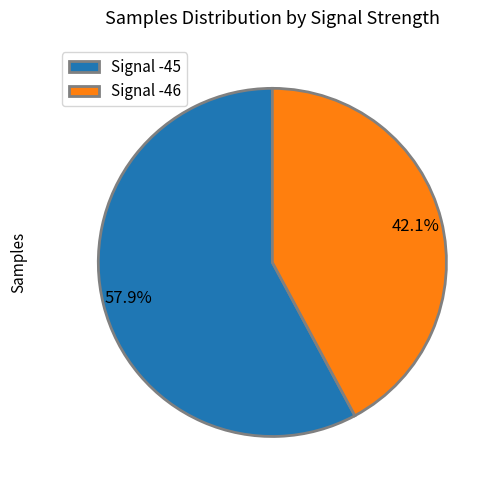

Approximately how many times larger is the value at Signal -45 compared to Signal -46?

1.4